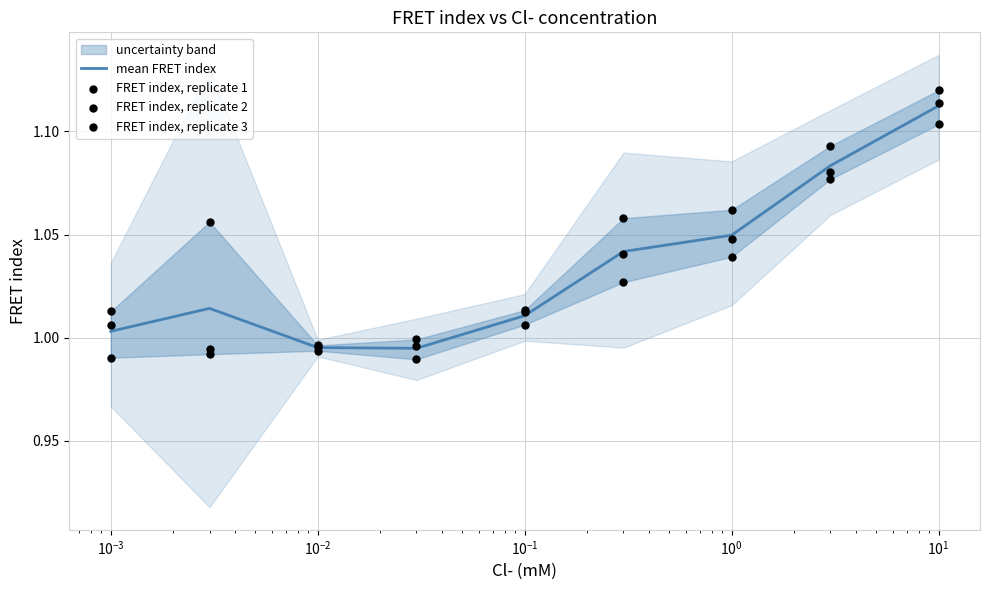

Which series has the widest spread of Y values?

FRET index, replicate 2